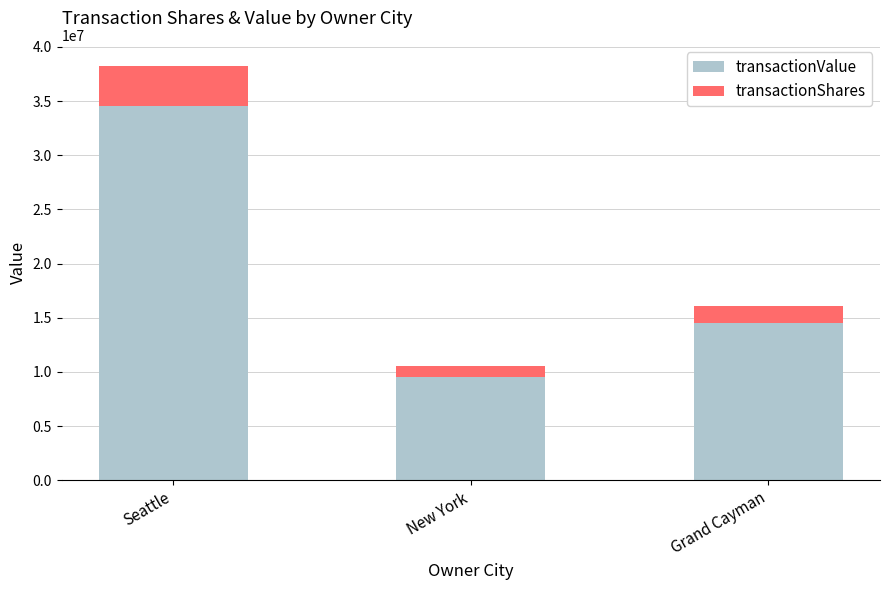

Does the chart contain stacked bars?

Yes